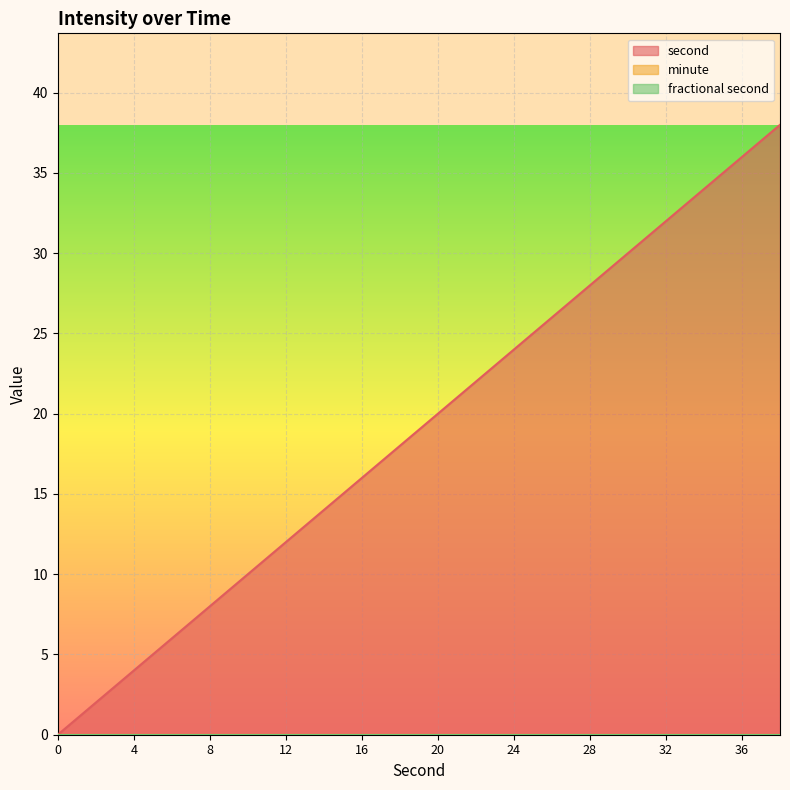

True or false: second and minute cross at least once.

False